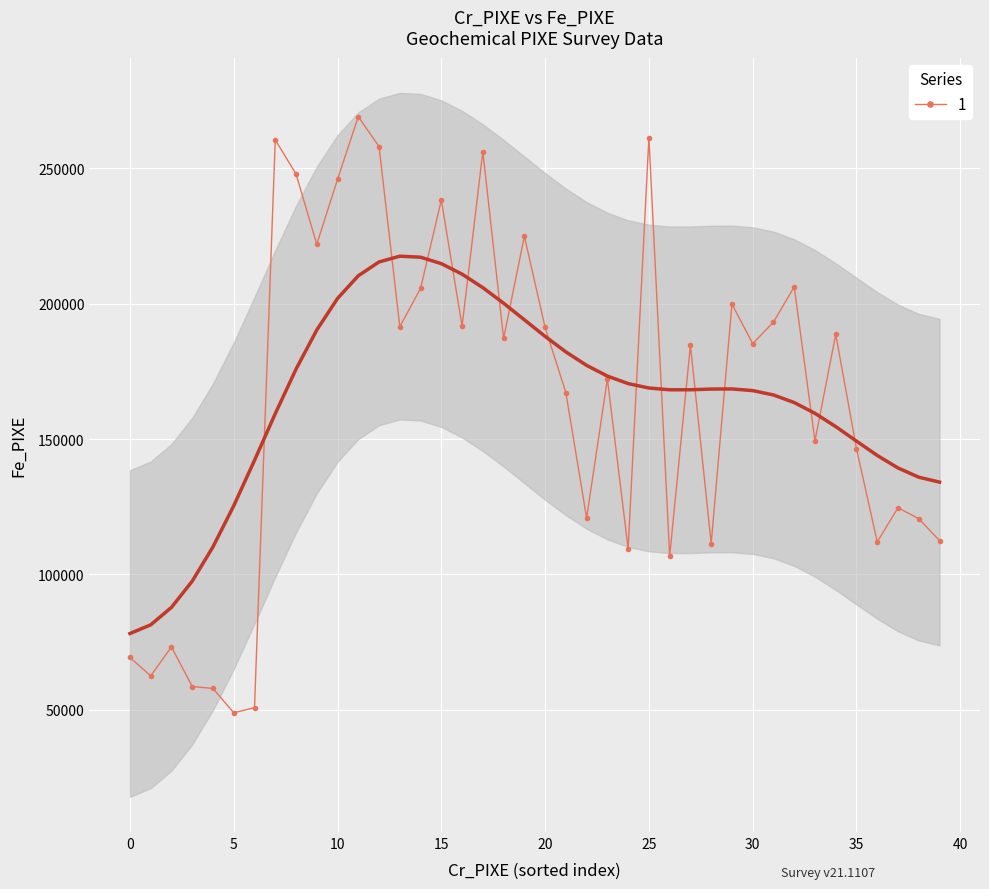

True or false: 1 has more than 2 points higher than both neighbors.

True